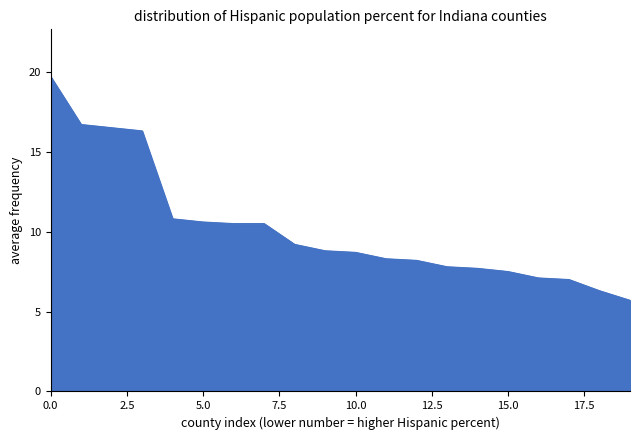

What is the smallest value displayed?

5.7